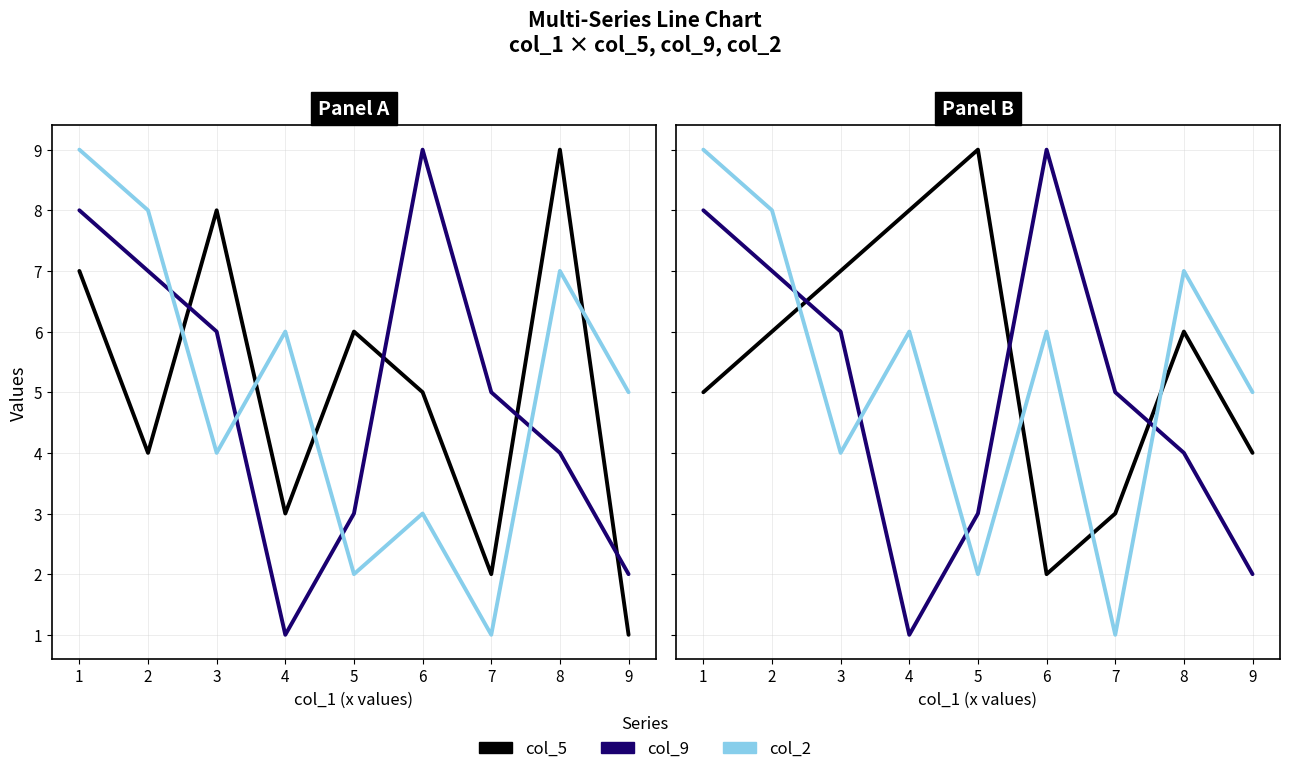

How many series are shown in this chart?

3